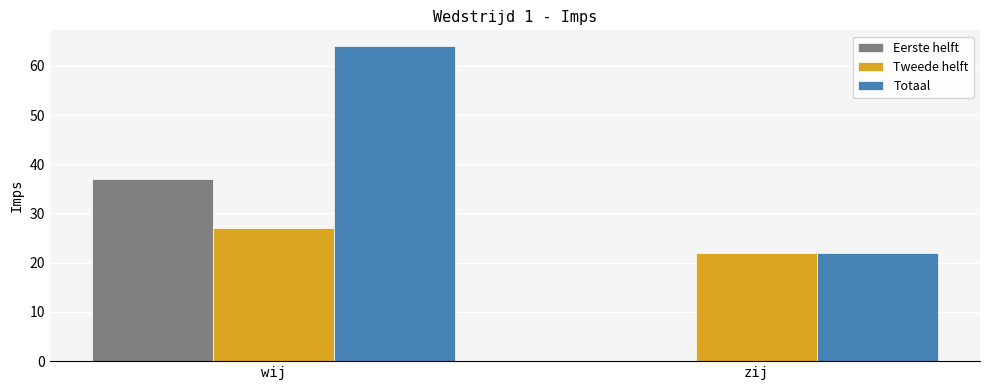

The value of Eerste helft at zij is 0. True or false?

True